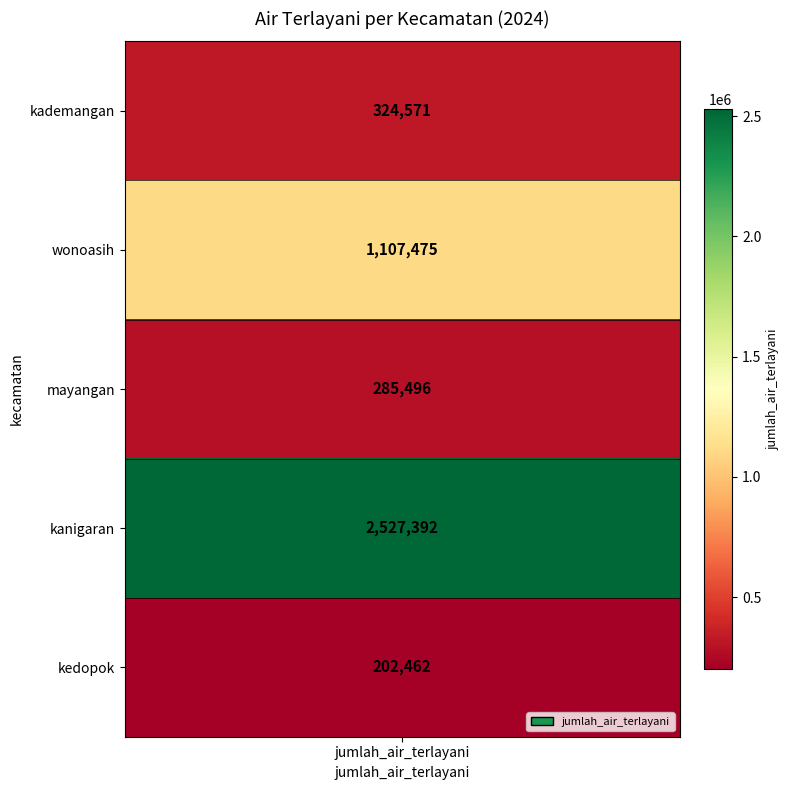

Is it true that the value at kademangan is 565214?

False